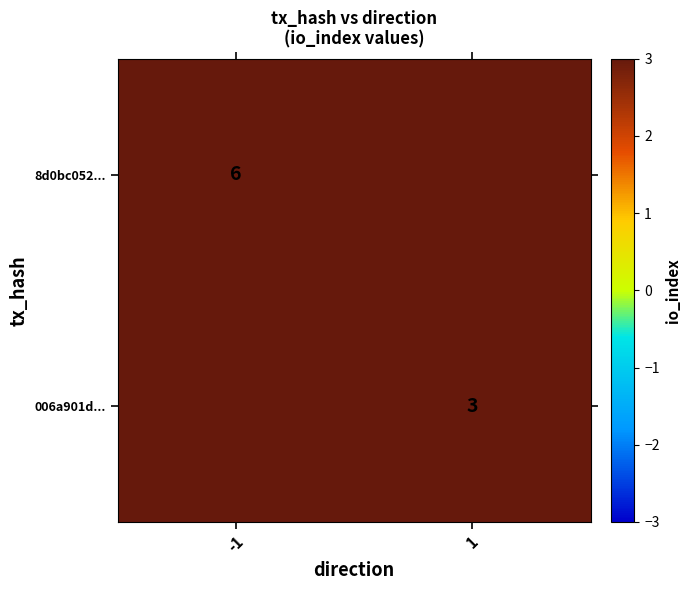

Is it true that 006a901d... equals 4.4 at 1?

False